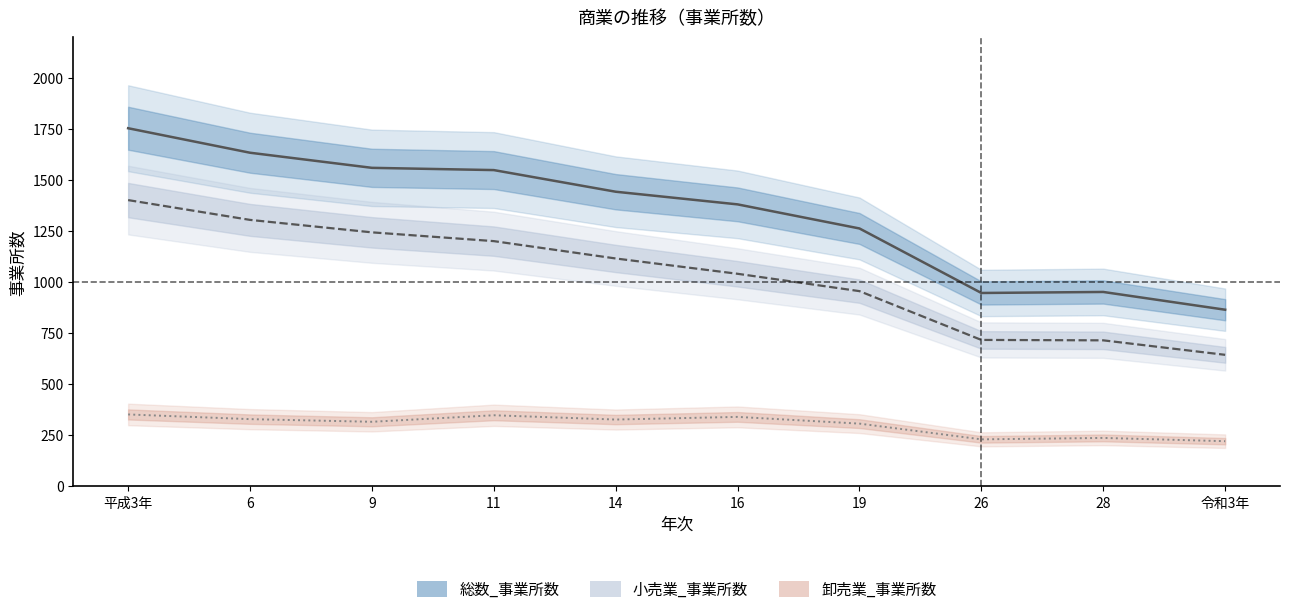

At how many categories does at least one series exceed 241?

10